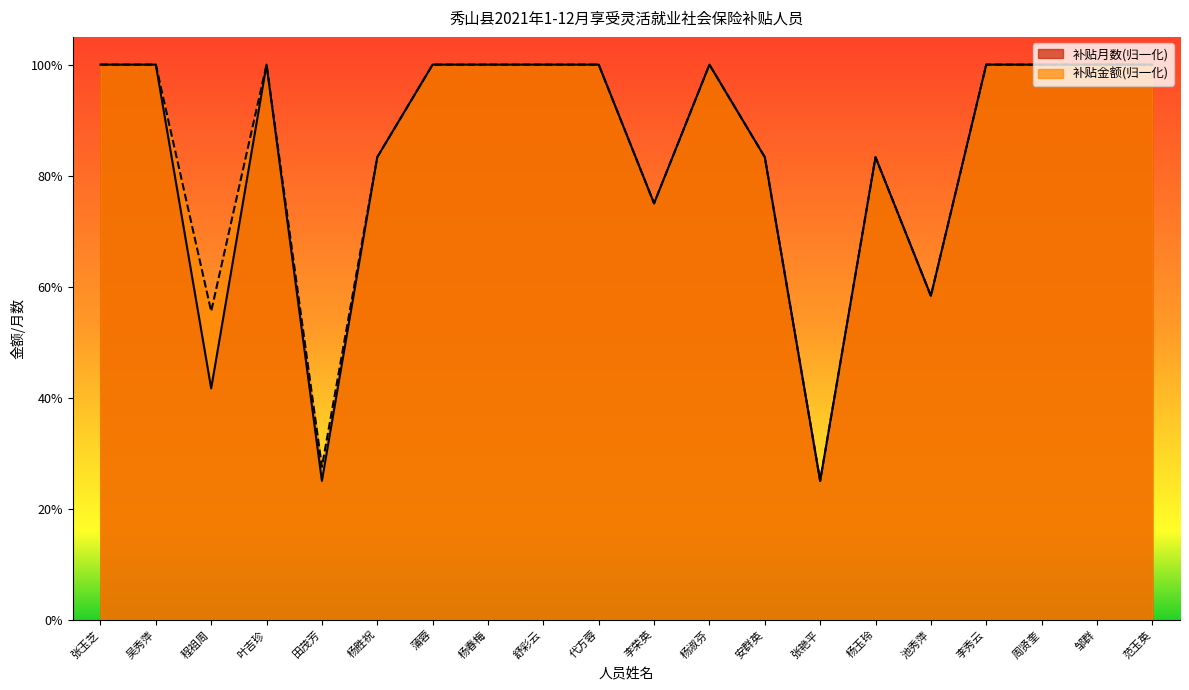

What is the average value of the 补贴月数 series?

0.8